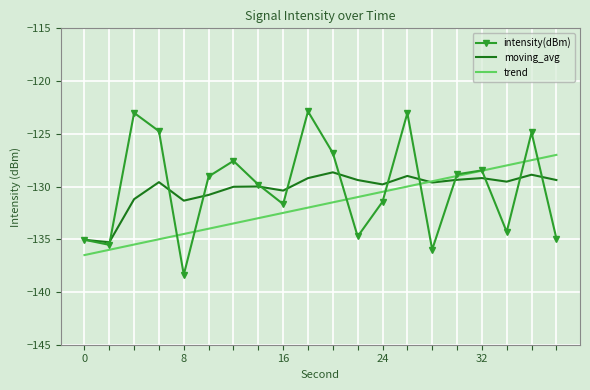

What is the minimum value shown in the chart?

-138.4